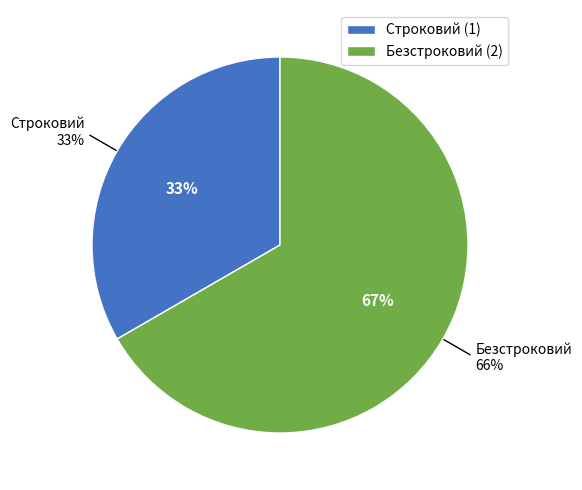

What is the change in value from Строковий to Безстроковий?

+1